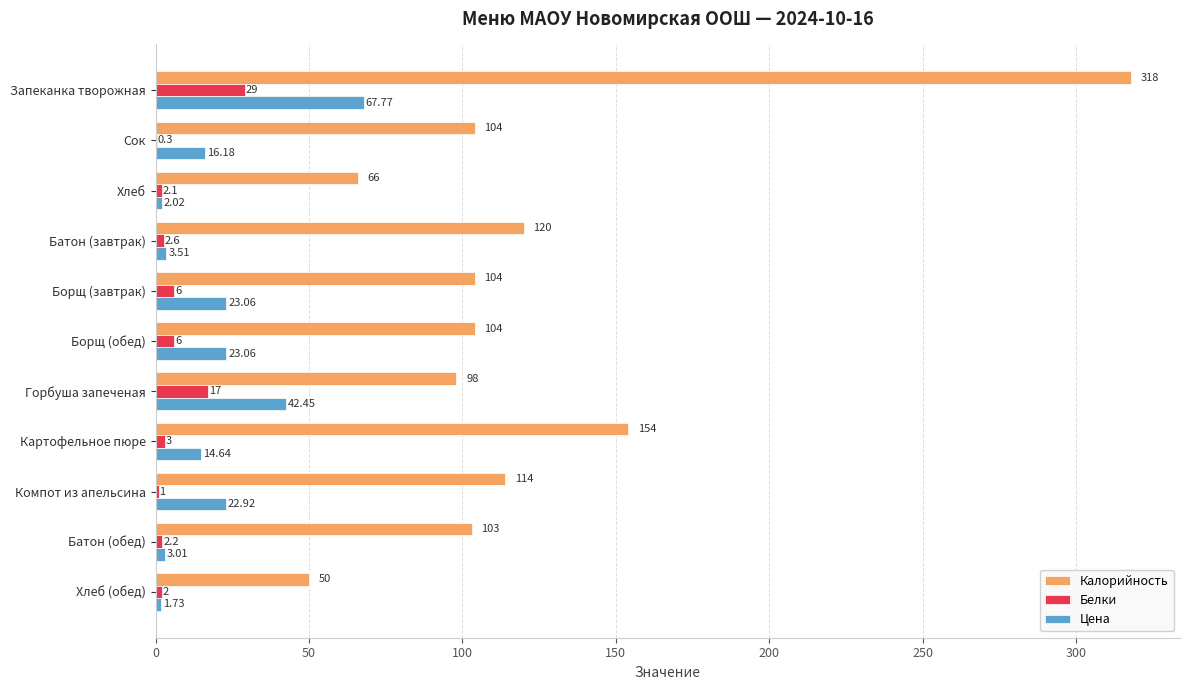

Between Хлеб and Батон (обед), which series saw the biggest shift?

Калорийность